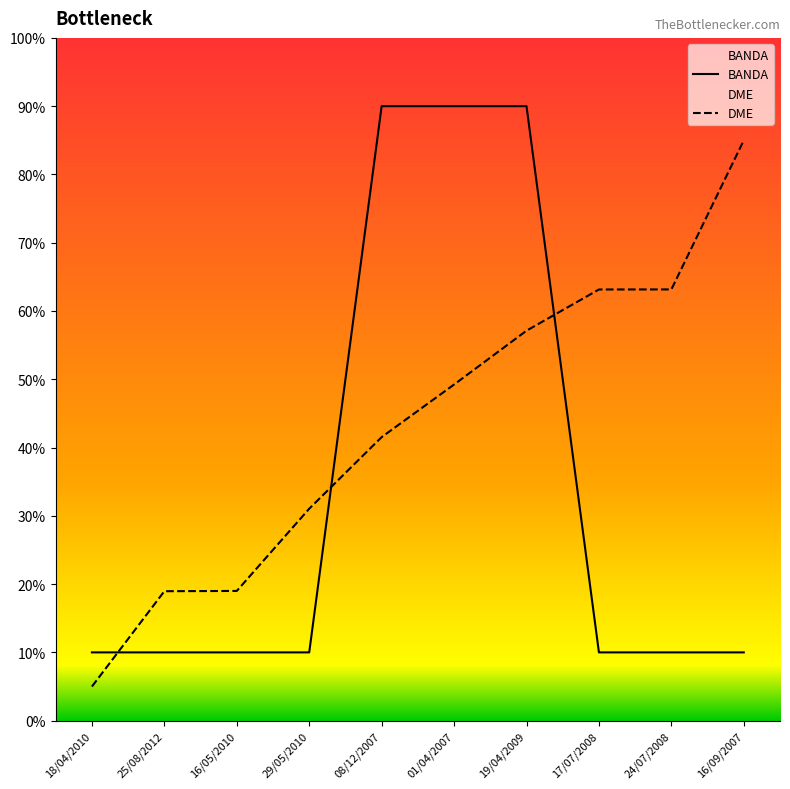

Rank the series by their average value, from lowest to highest.

BANDA, DME